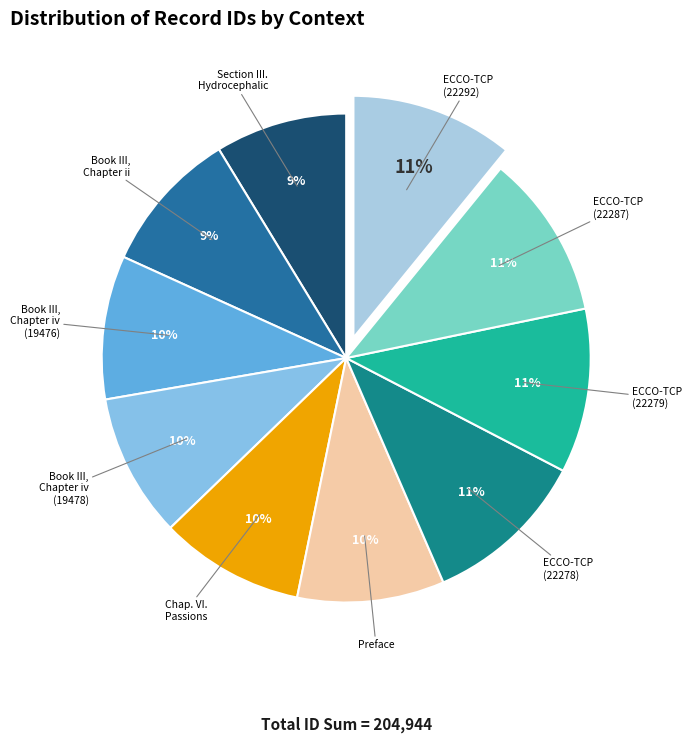

Count the number of slices in the pie.

10